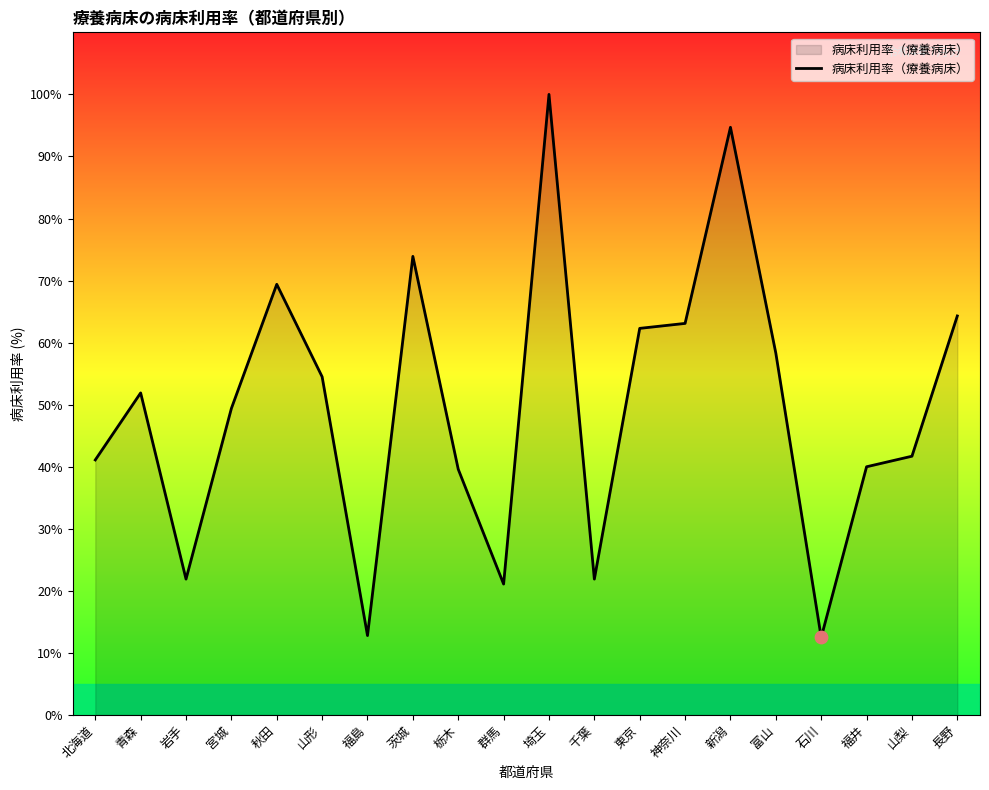

What is the ratio of the value at 群馬 to the value at 北海道?

0.5